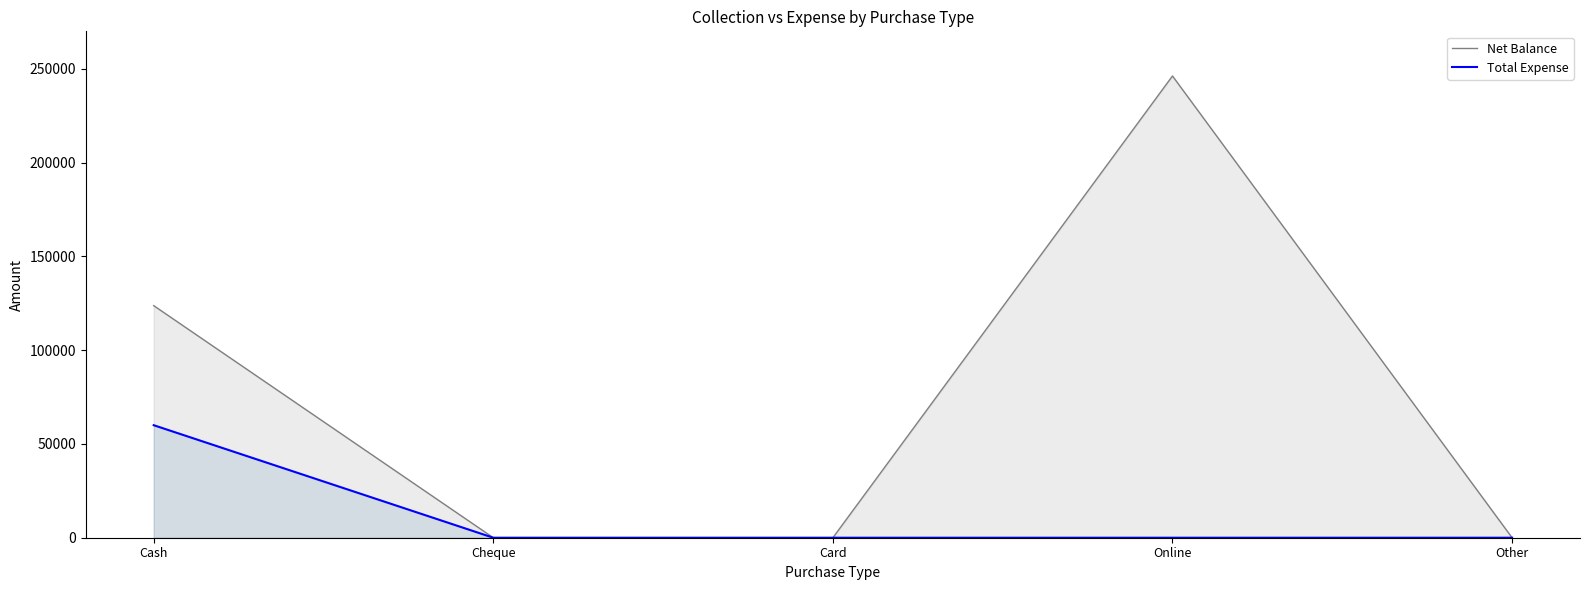

What is the average value of the Total Expense series?

12000